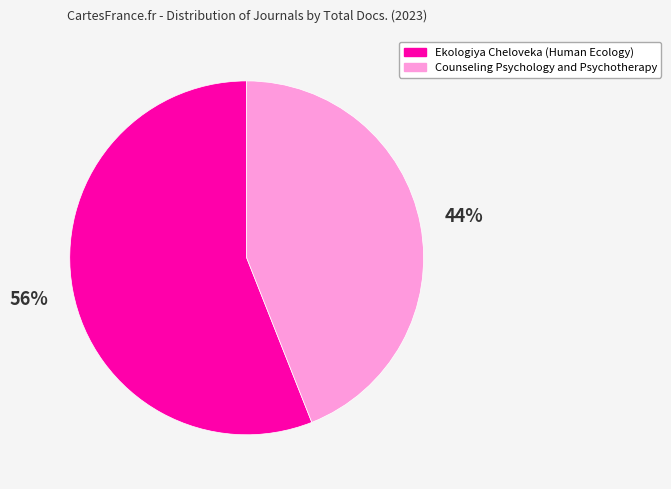

Rank the categories by value from lowest to highest.

Counseling Psychology and Psychotherapy, Ekologiya Cheloveka (Human Ecology)